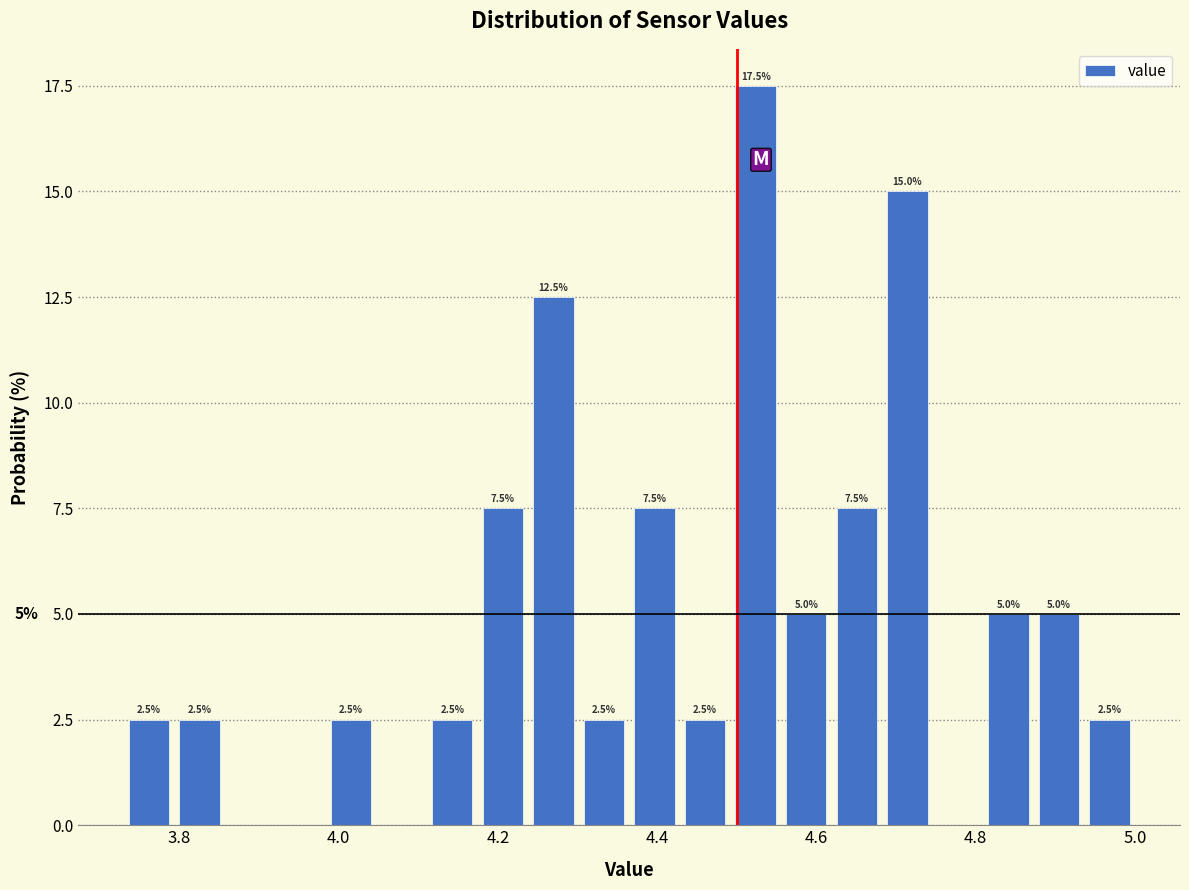

Read against the x-axis, roughly where is the centre of the tallest bar?

4.52